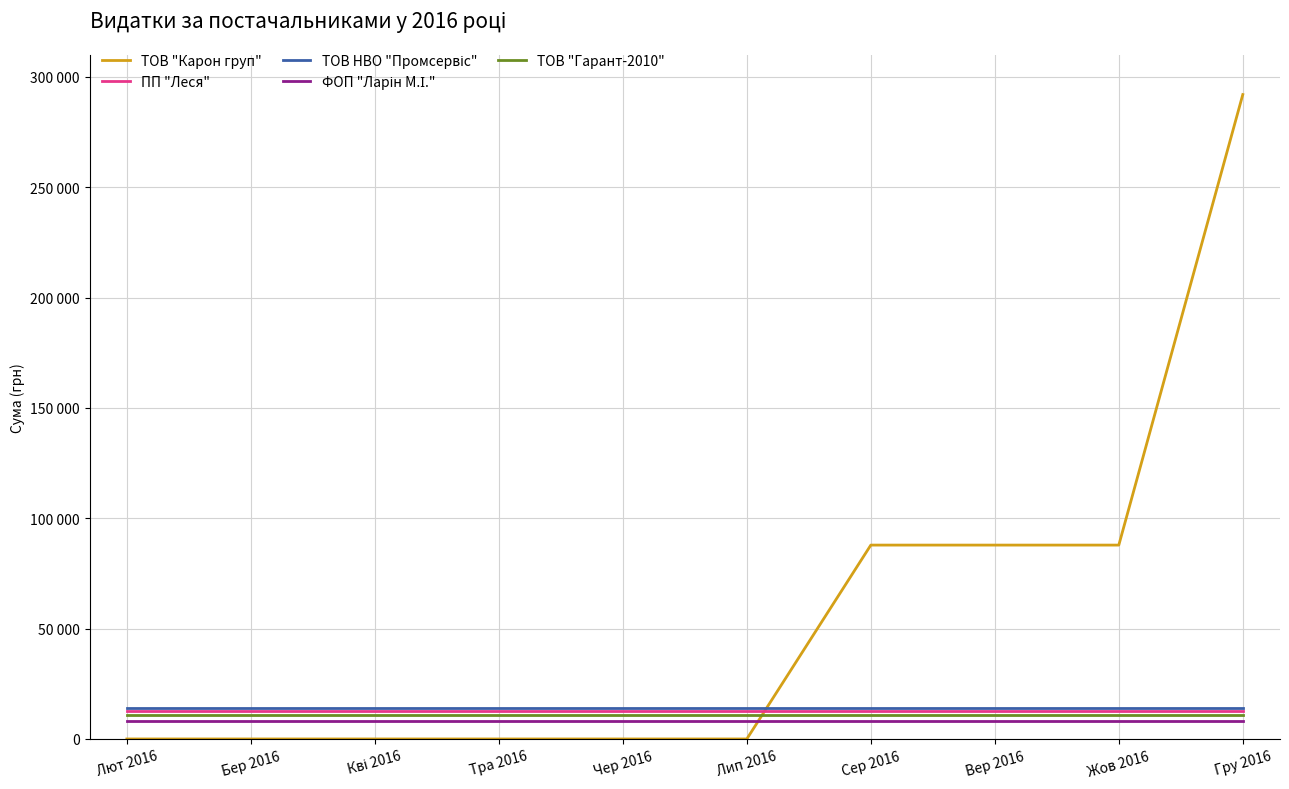

Which series has the largest total across all categories?

ТОВ "Карон груп"